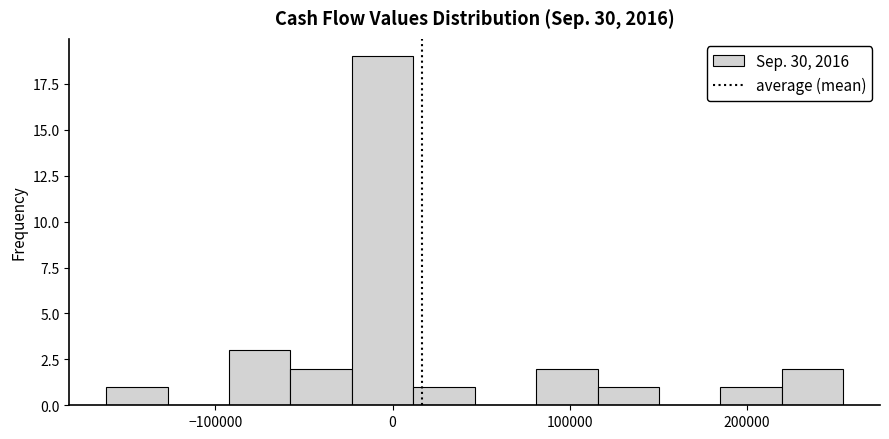

Read against the x-axis, roughly where is the centre of the tallest bar?

-10000